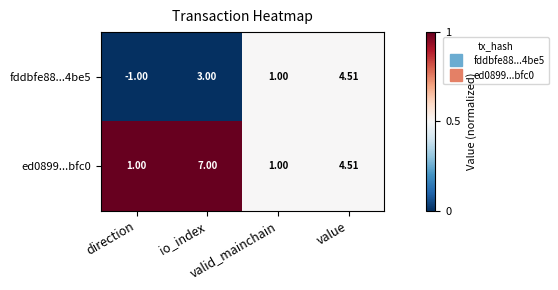

At which category does the chart reach its peak across all series?

io_index